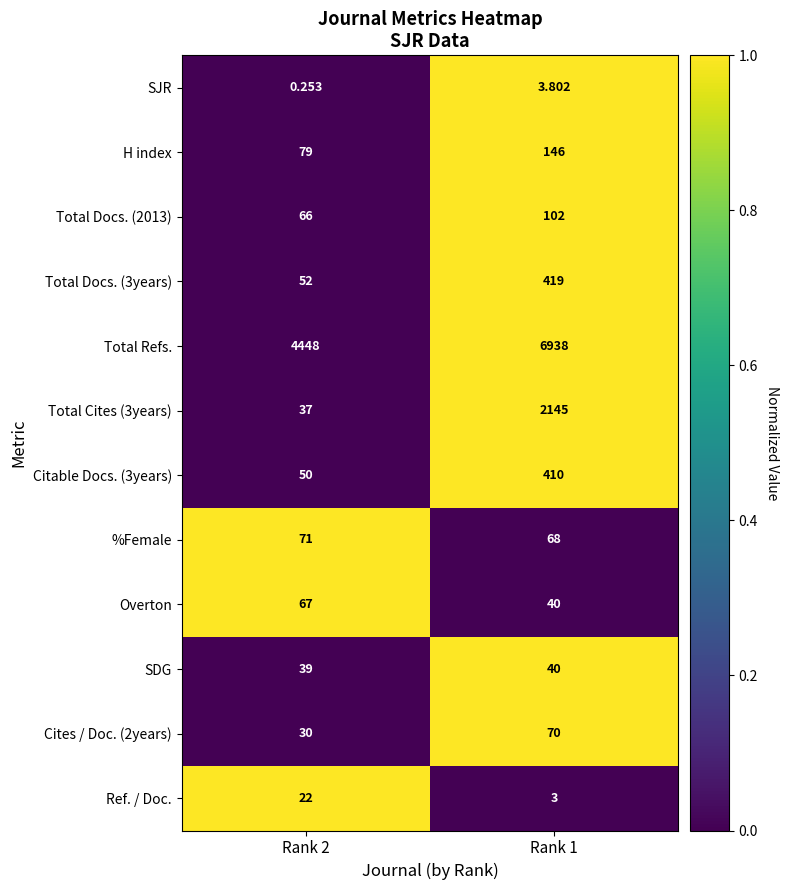

How many data points does each series have?

2